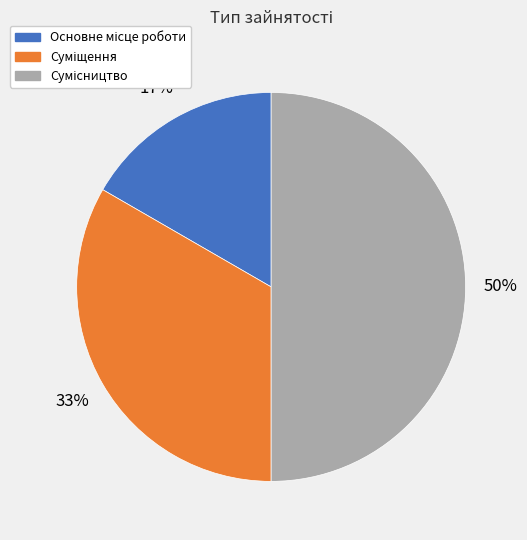

To the nearest percent, what is the difference between the largest and smallest slice percentages?

33%